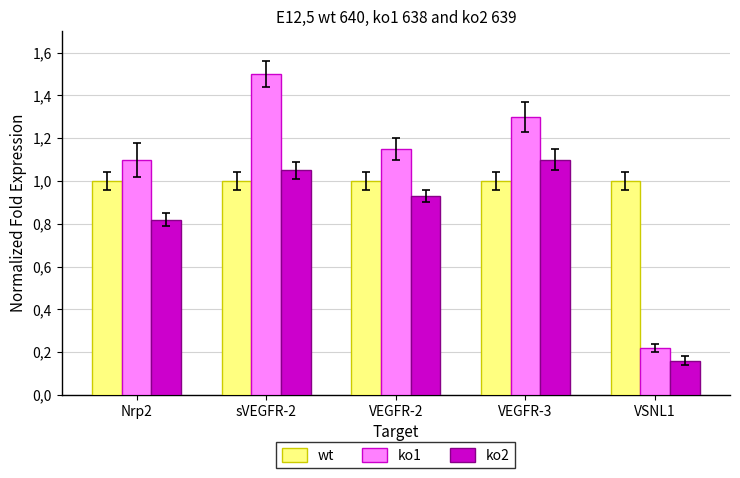

Between Nrp2 and sVEGFR-2, which series saw the biggest shift?

ko1